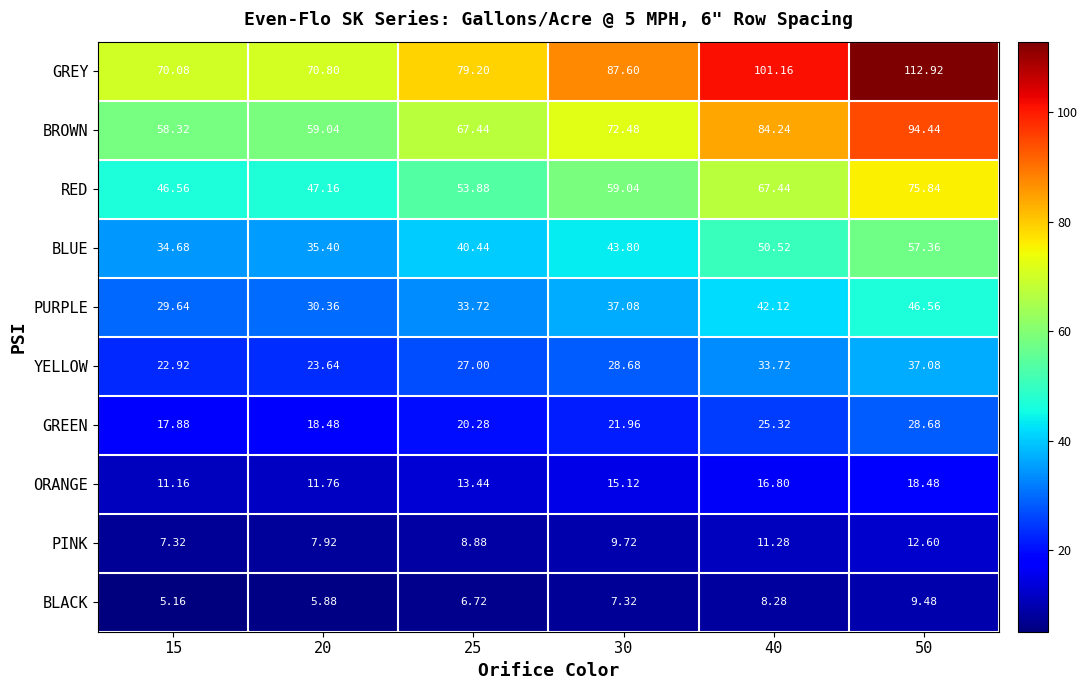

Is the value of YELLOW at 20 greater than the value of ORANGE at 25?

Yes